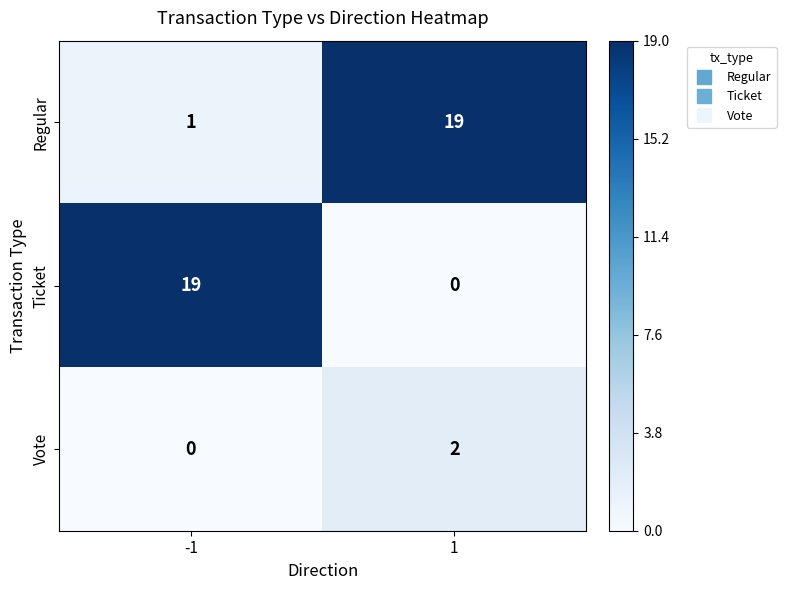

What is the greatest value displayed?

19